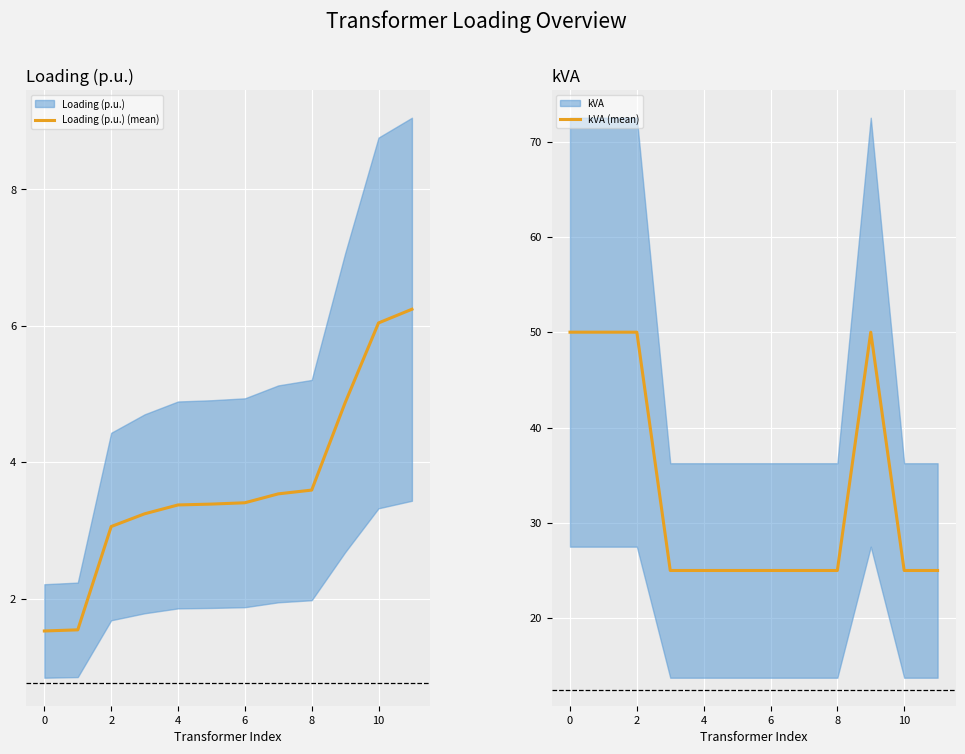

Reading right to left, extract all data points from this chart.

Loading (p.u.) (mean): 6.2	6.0	4.9	3.6	3.5	3.4	3.4	3.4	3.2	3.1	1.5	1.5
kVA (mean): 25.0	25.0	50.0	25.0	25.0	25.0	25.0	25.0	25.0	50.0	50.0	50.0